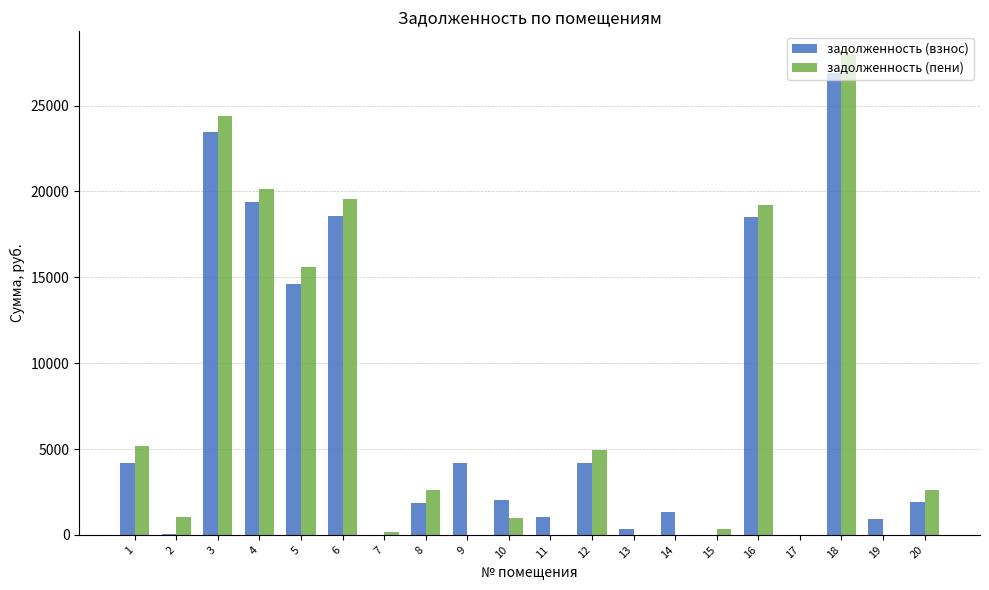

How many series are shown in this chart?

2